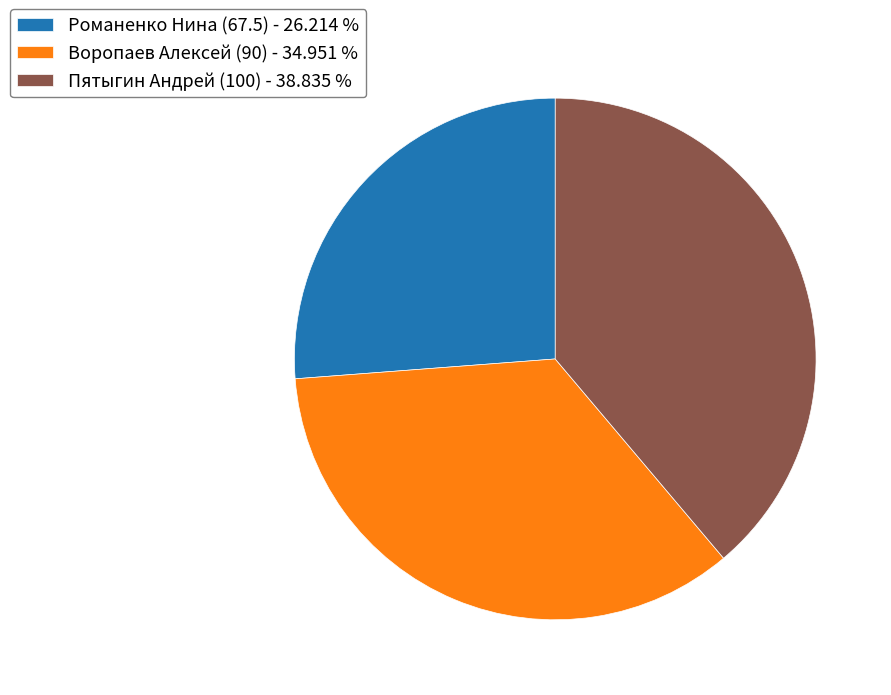

Do Воропаев Алексей (90) - 34.951 % and Пятыгин Андрей (100) - 38.835 % together represent more than half of the pie?

Yes